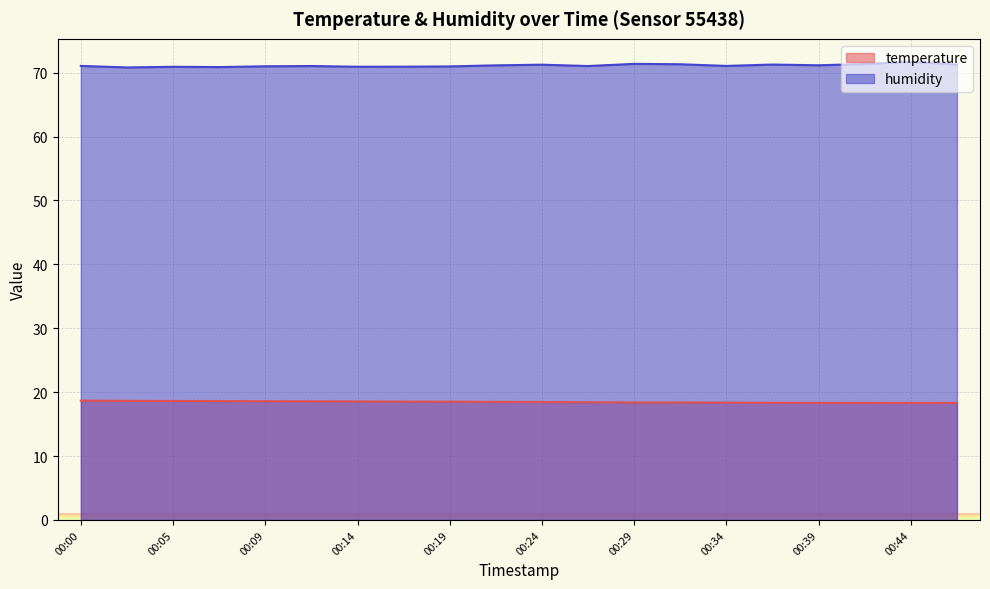

Reading right to left, list all the values displayed in this chart.

temperature: 00:46=18.3	00:44=18.3	00:41=18.3	00:39=18.3	00:36=18.3	00:34=18.4	00:32=18.4	00:29=18.4	00:27=18.4	00:24=18.5	00:22=18.5	00:19=18.5	00:17=18.5	00:14=18.6	00:12=18.6	00:09=18.6	00:07=18.6	00:05=18.6	00:02=18.6	00:00=18.7
humidity: 00:46=71.3	00:44=71.7	00:41=71.3	00:39=71.2	00:36=71.3	00:34=71.1	00:32=71.3	00:29=71.4	00:27=71.0	00:24=71.2	00:22=71.2	00:19=71.0	00:17=70.9	00:14=70.9	00:12=71.0	00:09=71.0	00:07=70.9	00:05=70.9	00:02=70.8	00:00=71.1